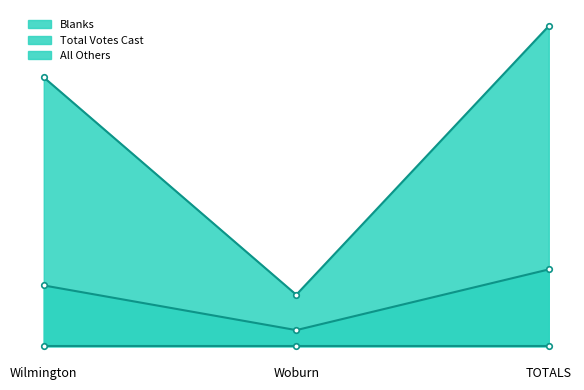

Which category has the lowest value across all series?

Woburn